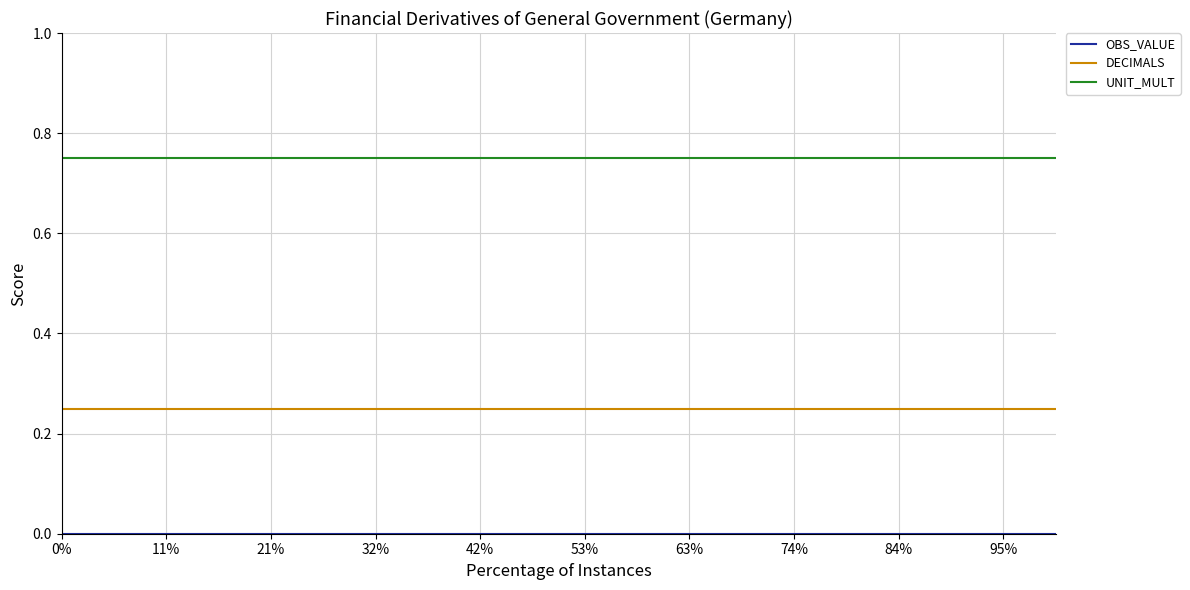

True or false: DECIMALS and UNIT_MULT cross at least once.

False